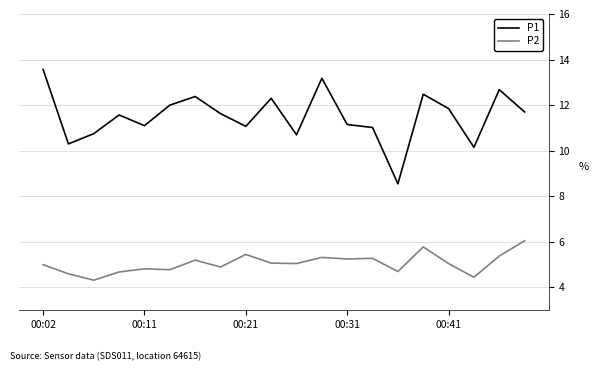

Which series has the largest range (max minus min)?

P1